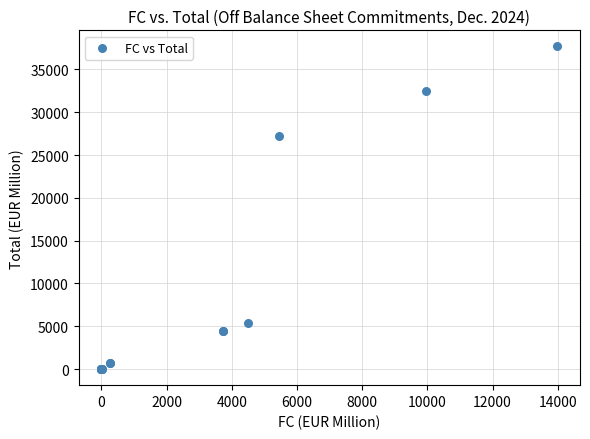

What Y value in the scatter plot is closest to 18839?

27173.3